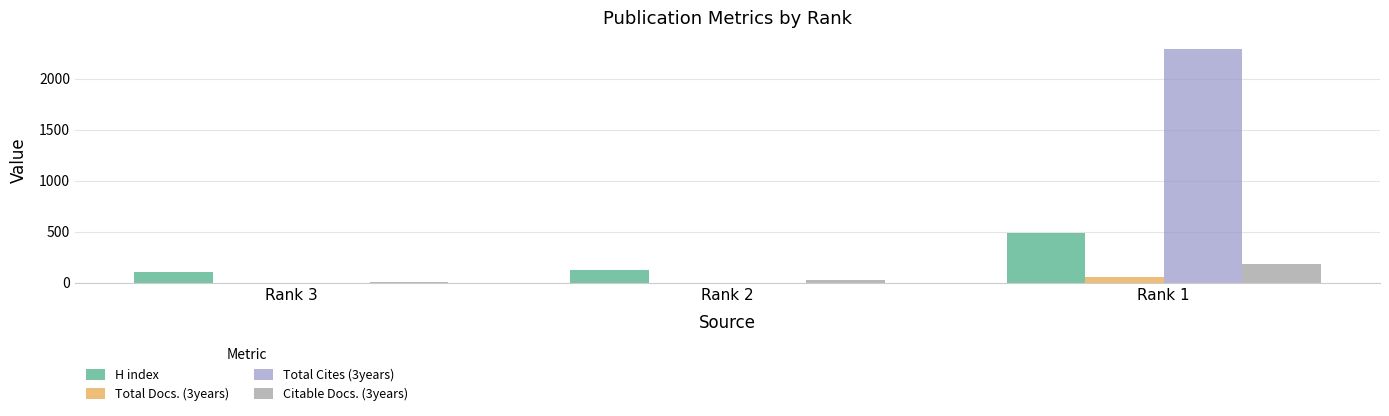

The value of Total Cites (3years) at Rank 3 is 1590. True or false?

False